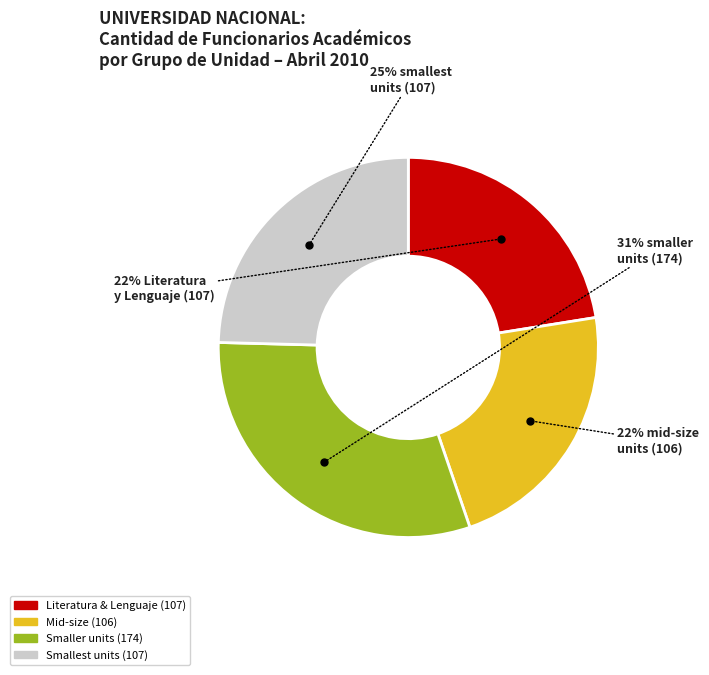

Is there any slice that represents more than half of the pie?

No